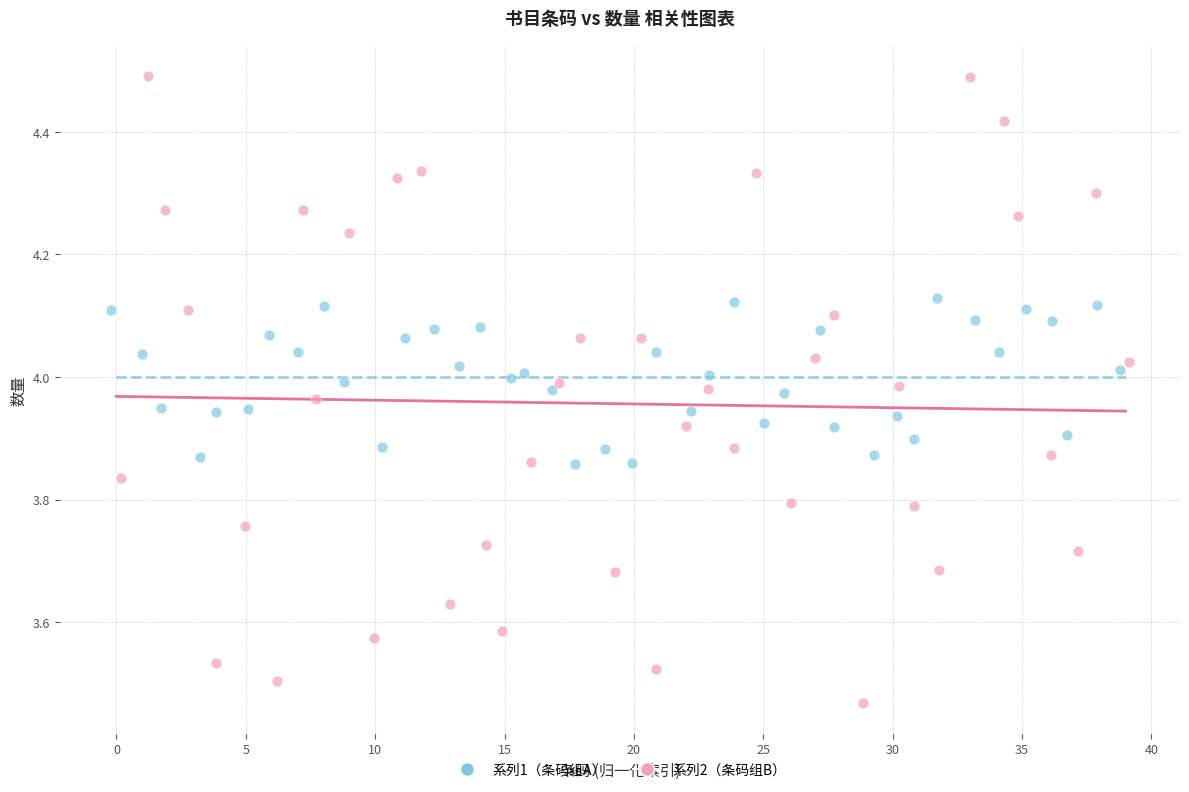

Which series reaches the minimum Y coordinate?

系列2（条码组B）